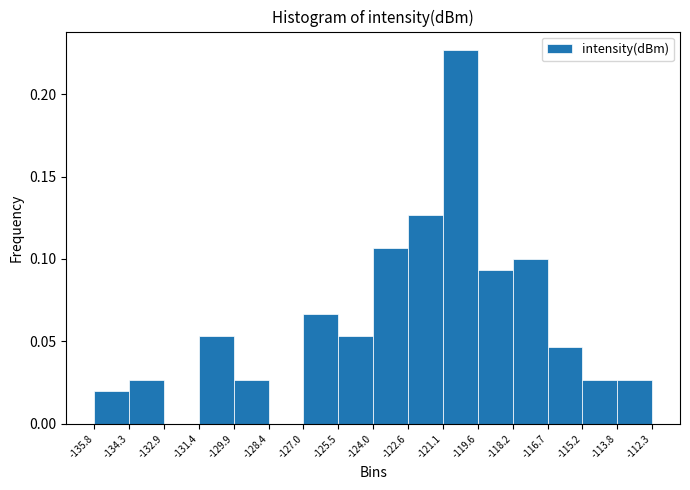

Reading left to right, transcribe this chart: for each bar, give the range it covers on the x-axis and its height. The values are not printed on the chart, so give them approximately, as read against the axis.

-135.8 to -134.3: 0.020
-134.3 to -132.9: 0.025
-132.9 to -131.4: 0
-131.4 to -129.9: 0.055
-129.9 to -128.4: 0.025
-128.4 to -127.0: 0
-127.0 to -125.5: 0.065
-125.5 to -124.0: 0.055
-124.0 to -122.6: 0.105
-122.6 to -121.1: 0.125
-121.1 to -119.6: 0.225
-119.6 to -118.2: 0.095
-118.2 to -116.7: 0.100
-116.7 to -115.2: 0.045
-115.2 to -113.8: 0.025
-113.8 to -112.3: 0.025